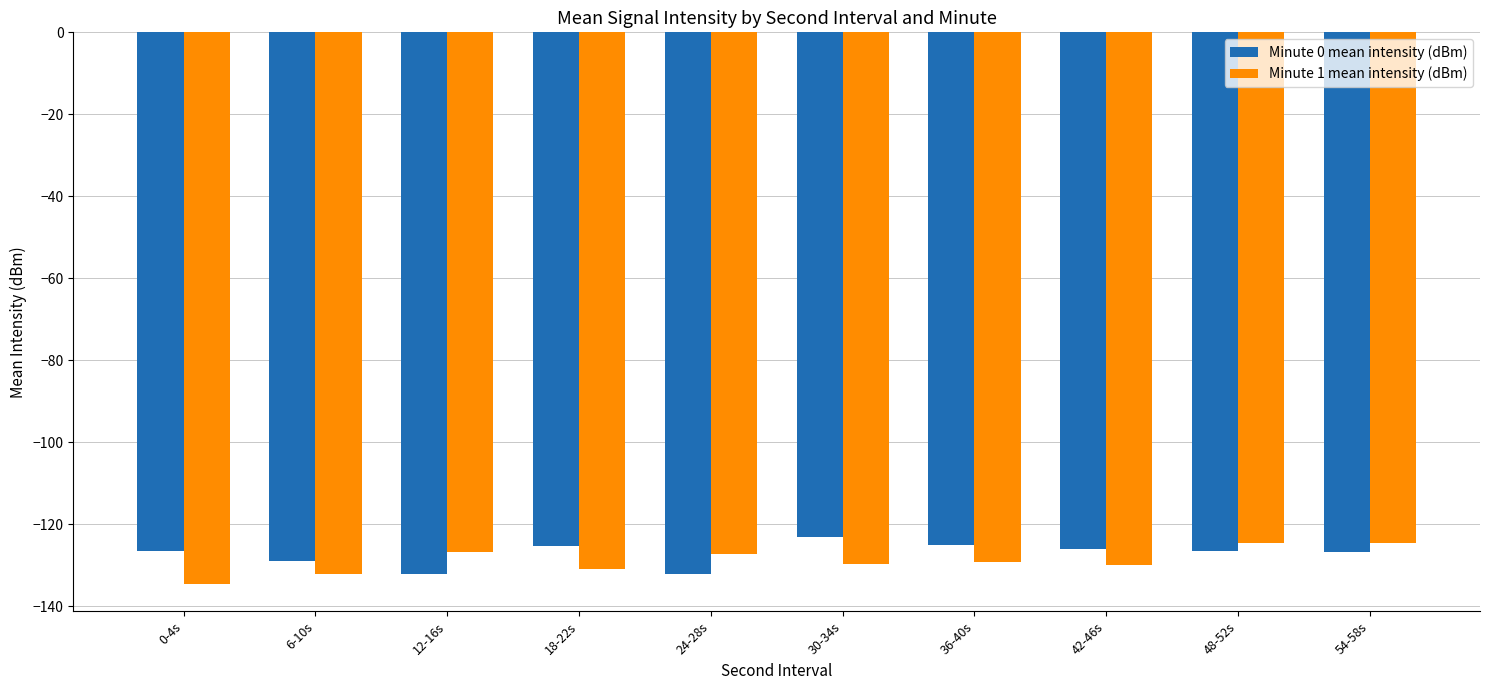

What value does the Minute 1 mean intensity (dBm) series have at 18-22s?

-130.9